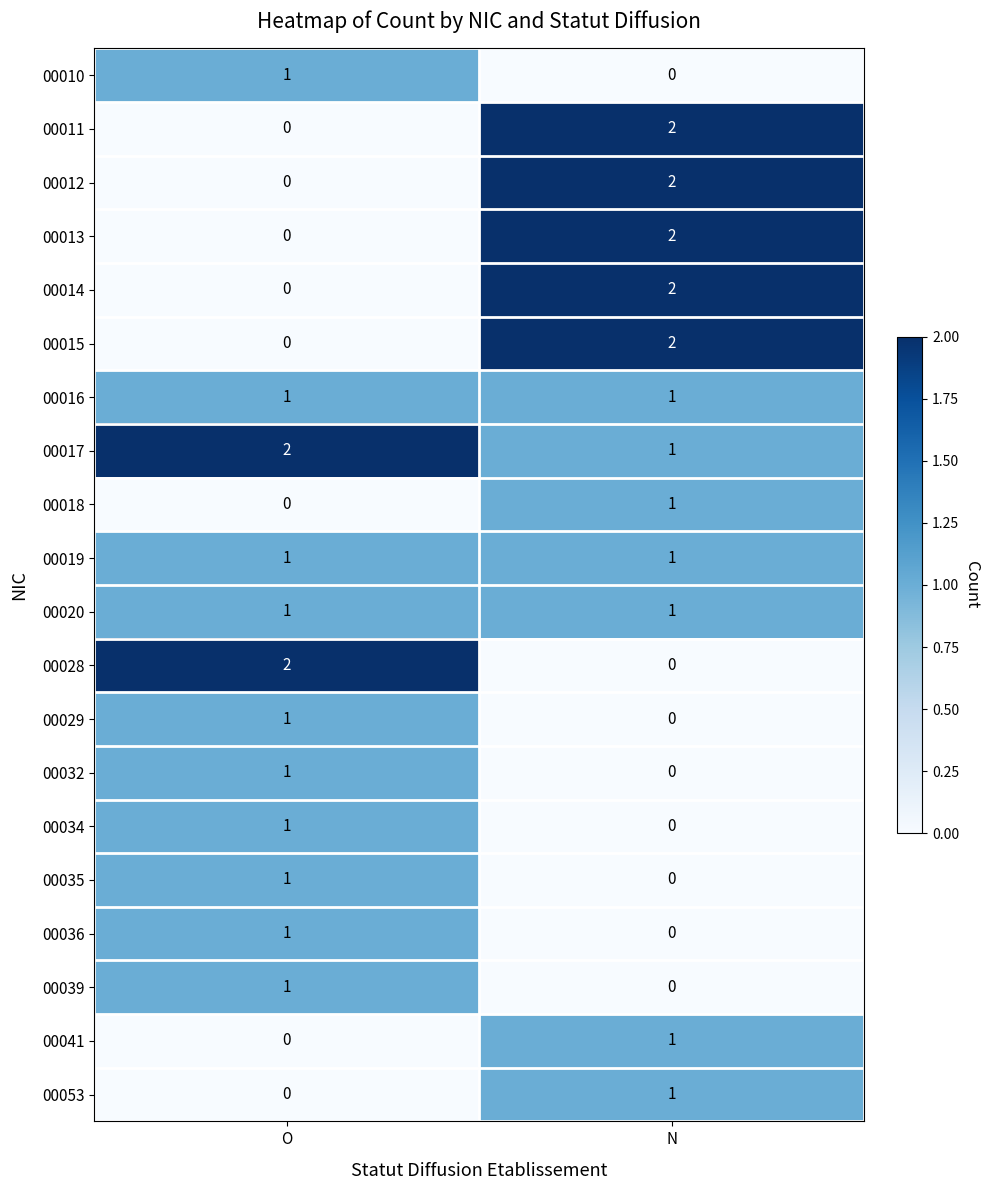

Is it true that 00010 equals 2 at O?

False